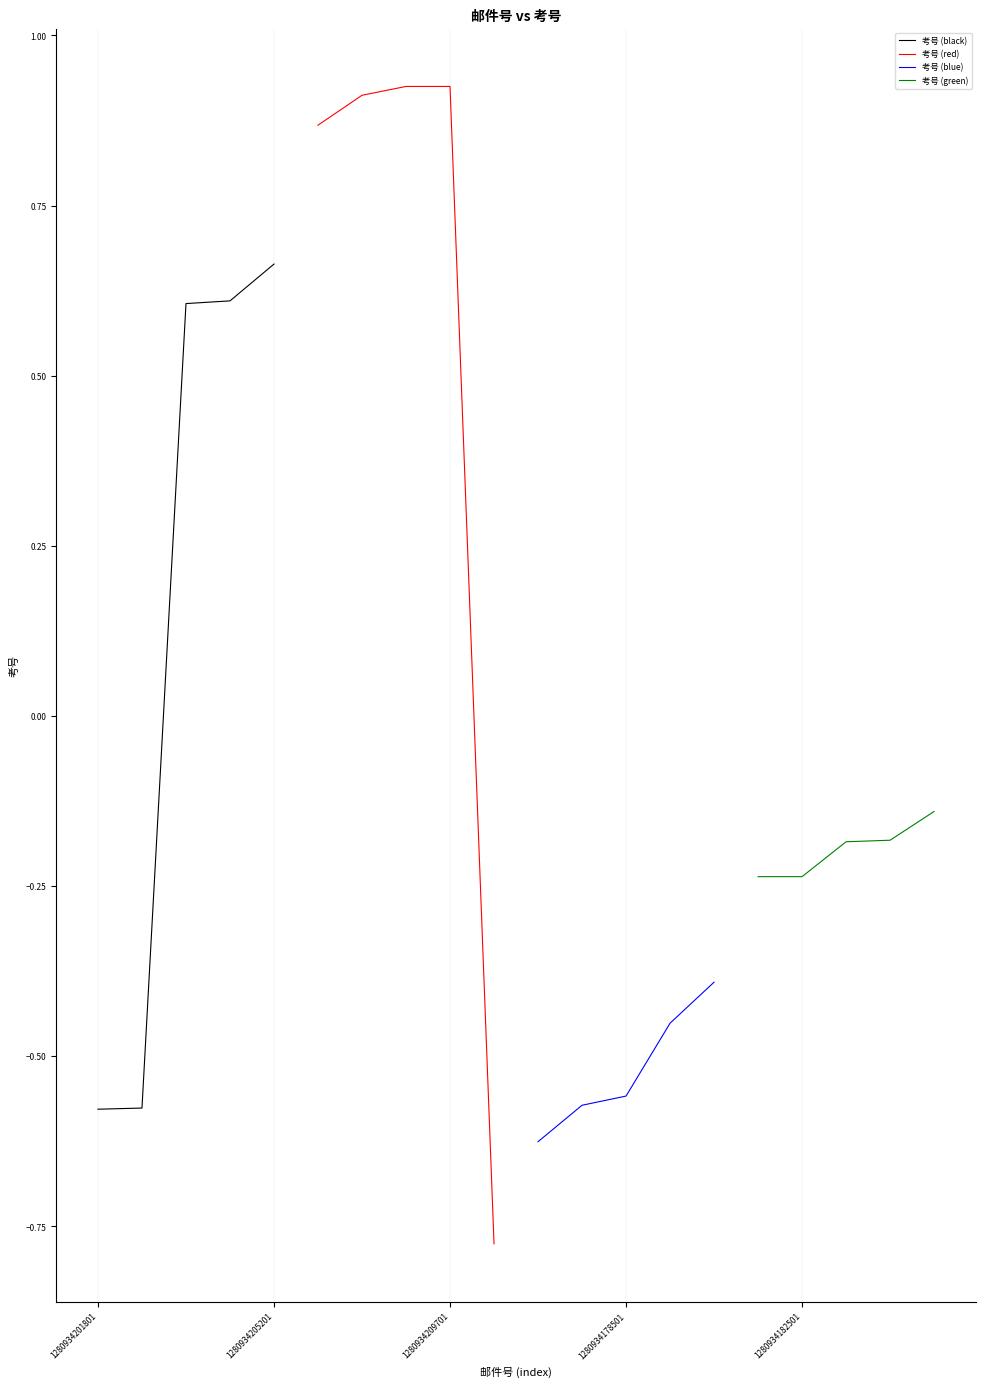

Between 1280934201801 and 1280934178501, which is larger?

1280934178501